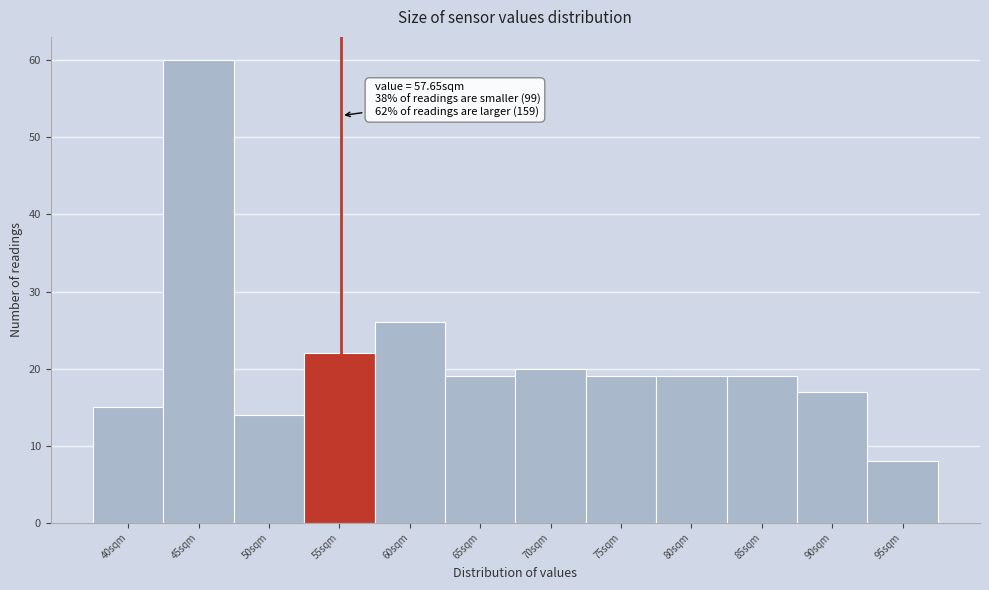

Reading left to right, what are all the values shown in this chart?

40sqm=15	45sqm=60	50sqm=14	55sqm=22	60sqm=26	65sqm=19	70sqm=20	75sqm=19	80sqm=19	85sqm=19	90sqm=17	95sqm=8